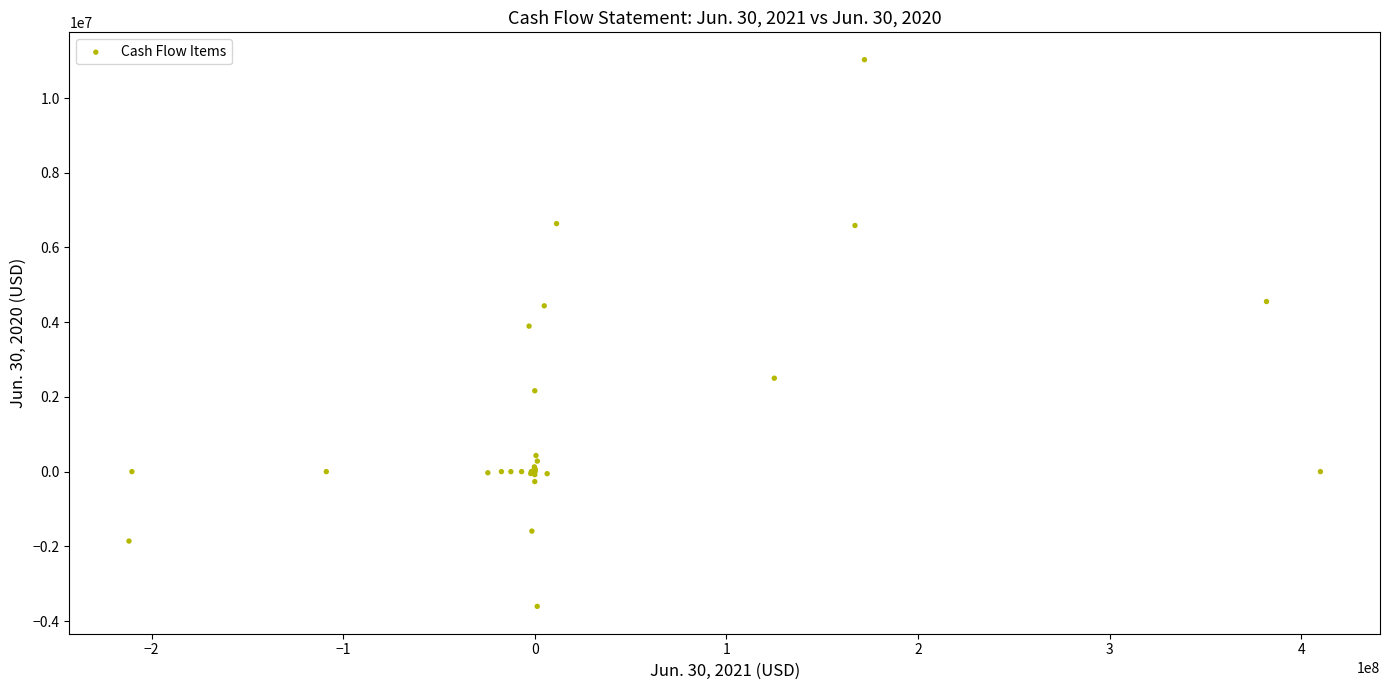

What Y value in the scatter plot is closest to 3709500?

3894000